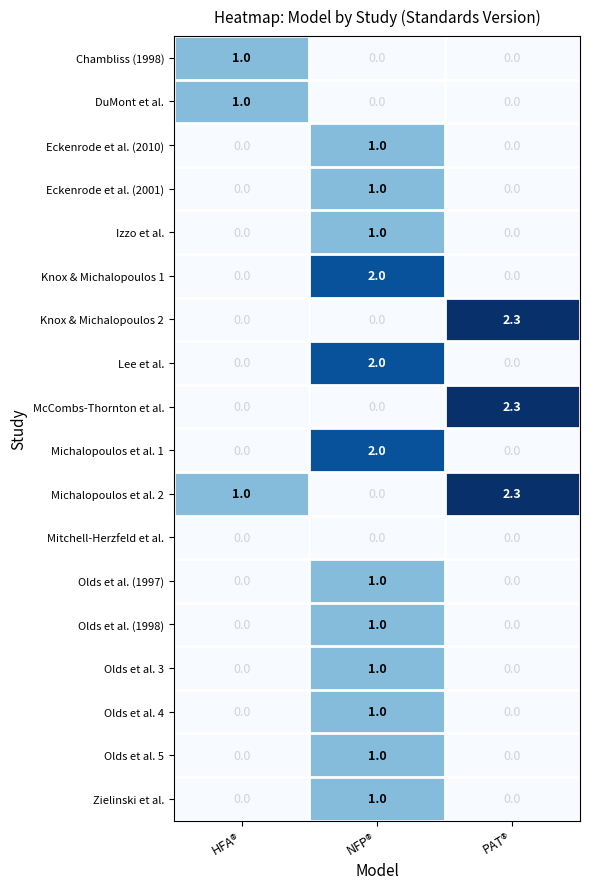

Which series has the largest total across all categories?

Michalopoulos et al. 2